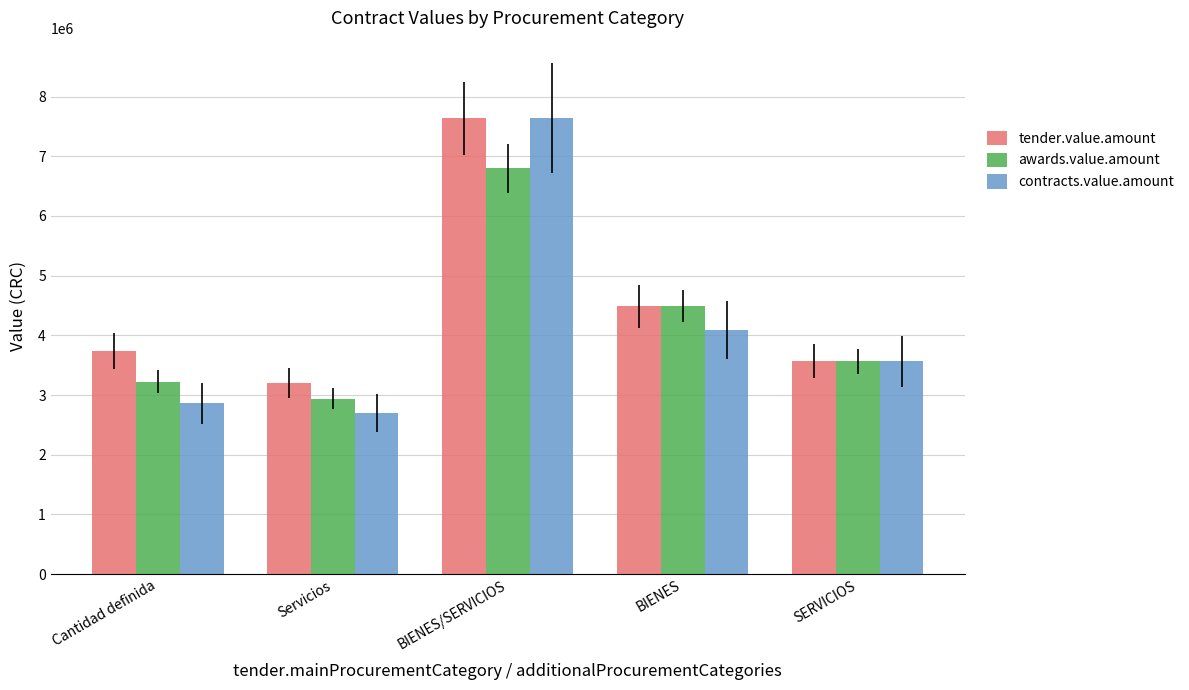

At which category is the sum across all series the highest?

BIENES/SERVICIOS